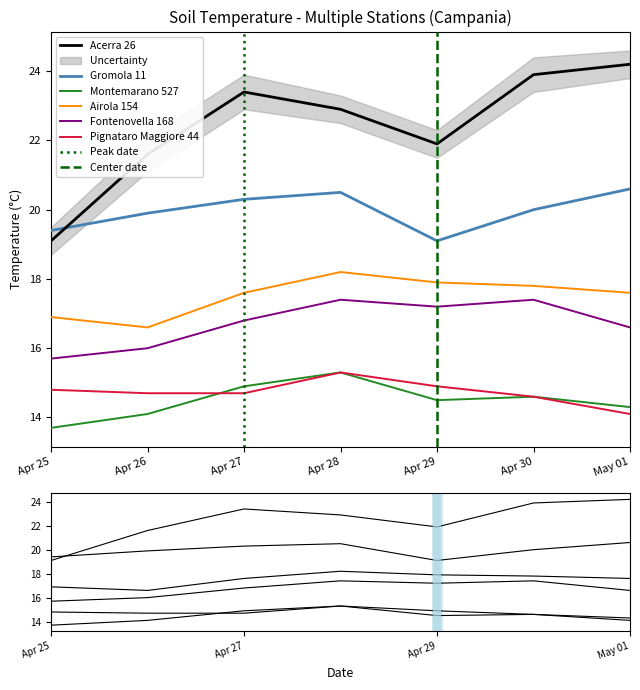

What is the value of the Gromola 11 point at the 4th from the left?

20.5